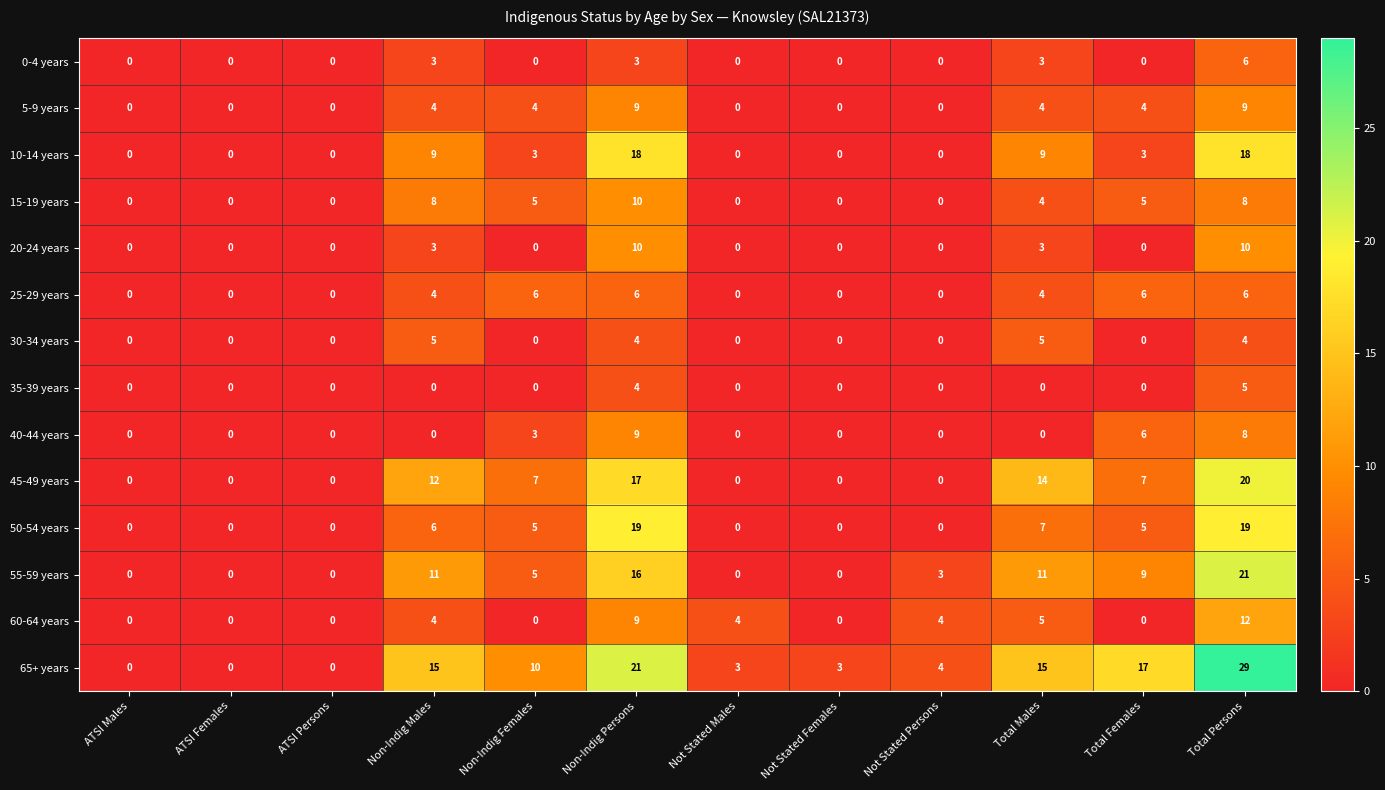

At how many categories does at least one series exceed 22?

1